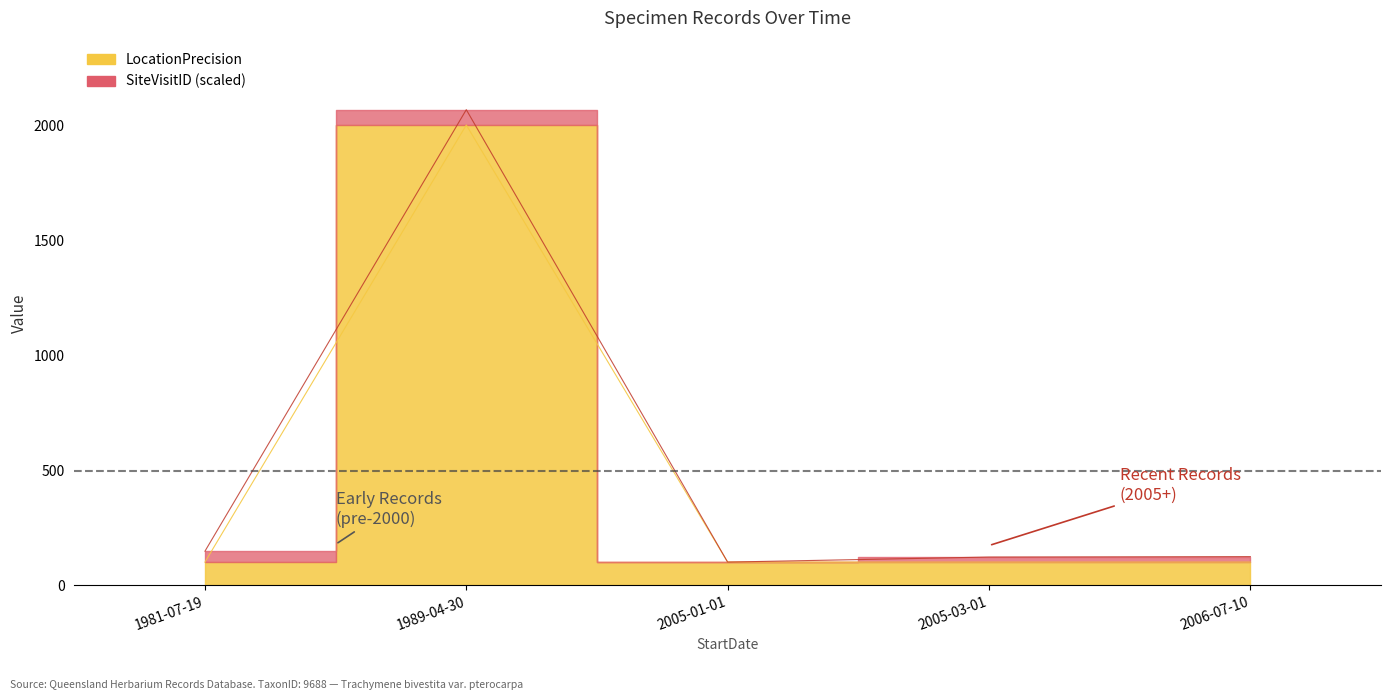

What is the difference between the maximum and minimum values?

1900